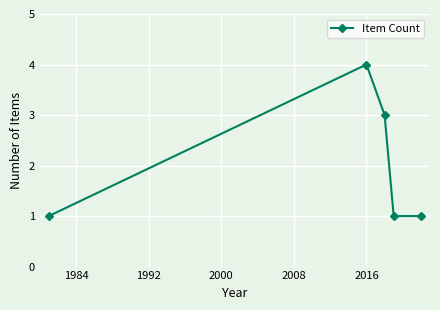

What is the maximum value shown in the chart?

4